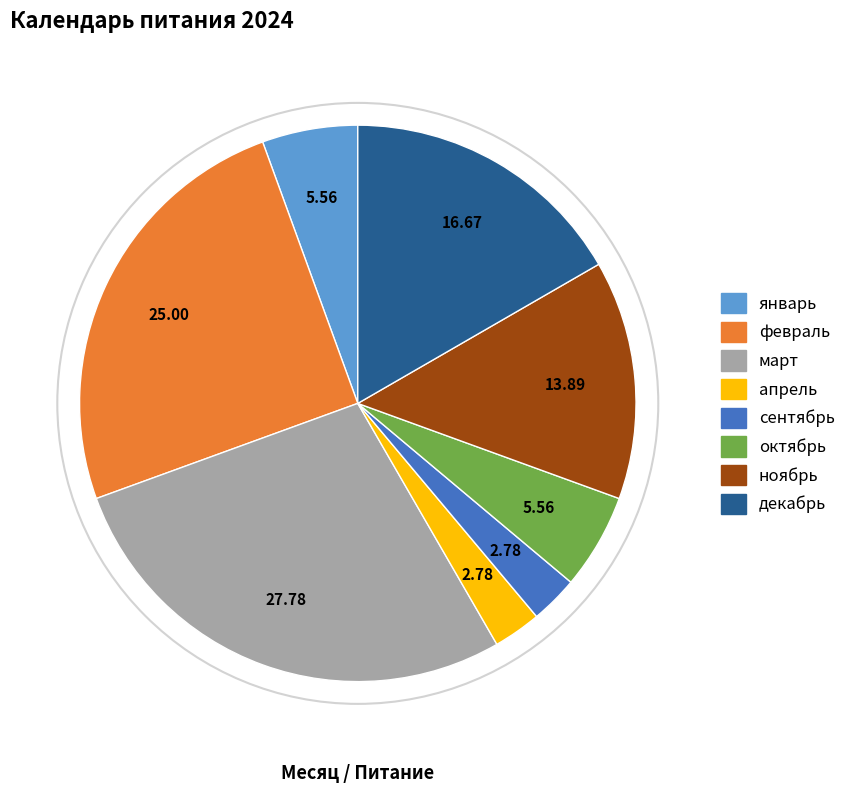

Is the sum of декабрь and январь greater than half?

No